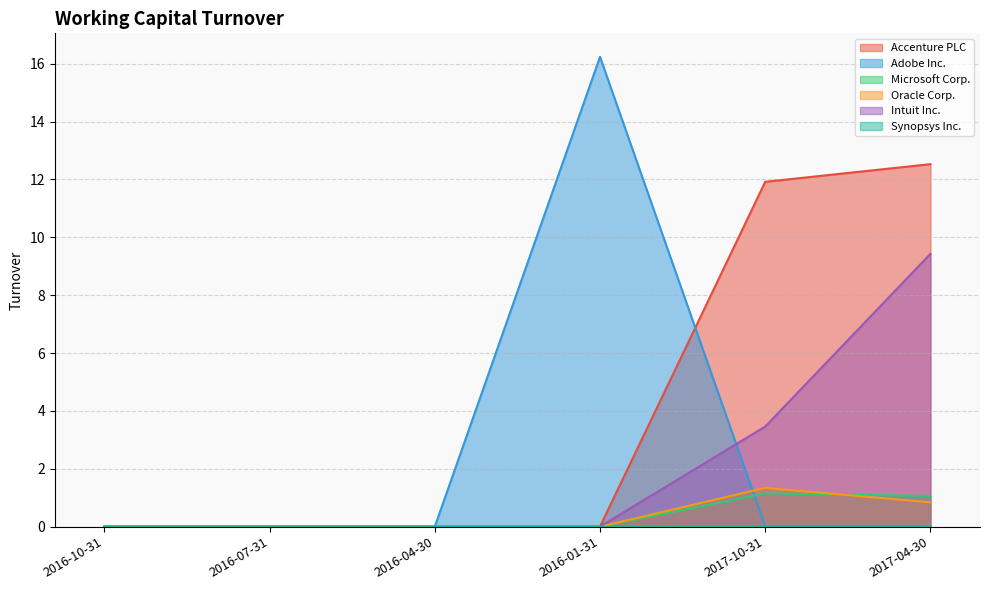

How many lines are shown in the chart?

6